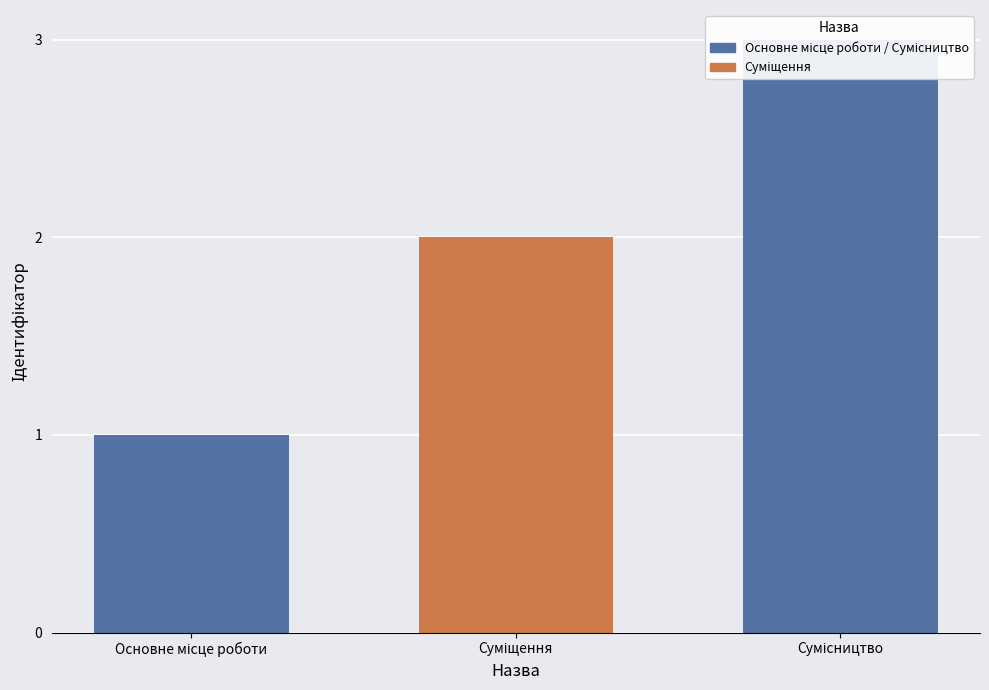

List the labels in order of value, smallest first.

Основне місце роботи, Суміщення, Сумісництво